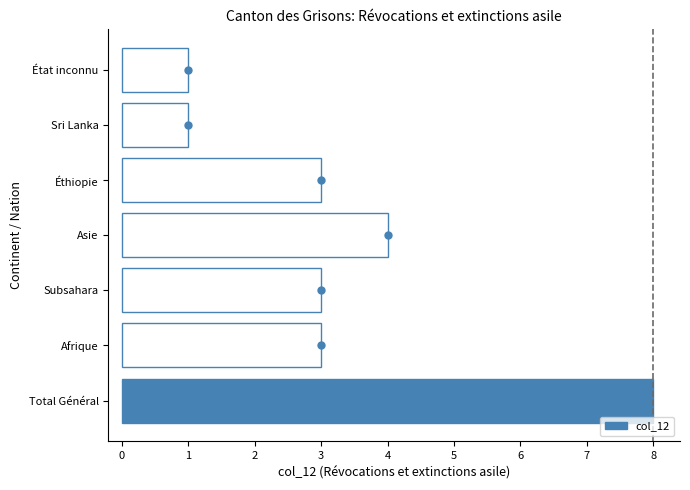

Is it true that the value at Asie is 4?

True